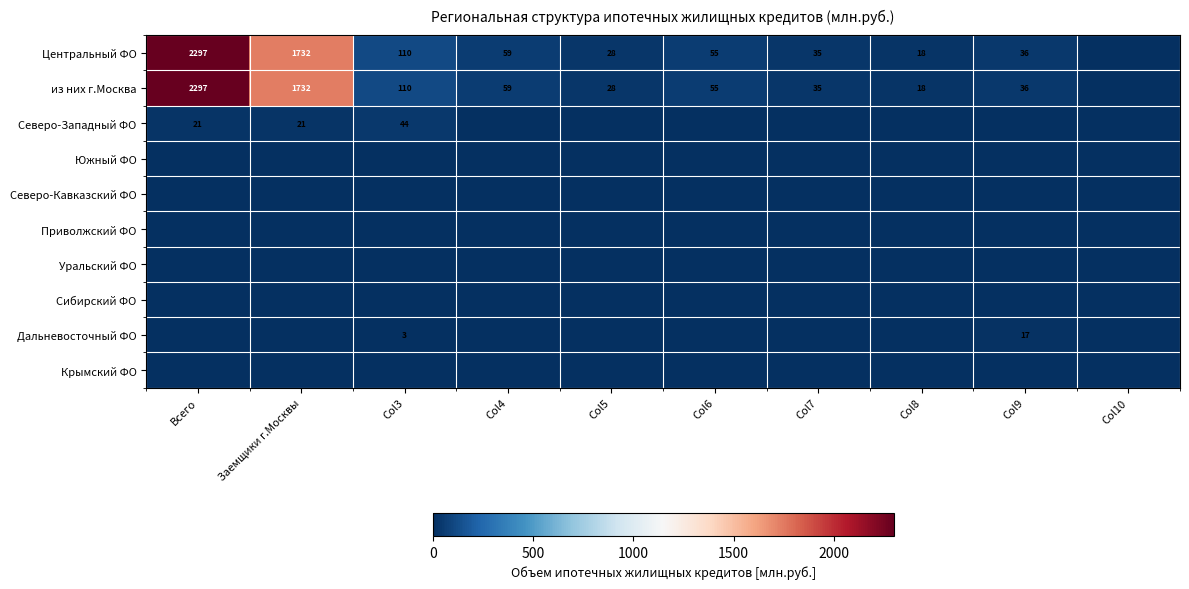

What is the difference between the из них г.Москва values at Всего and Col6?

2242